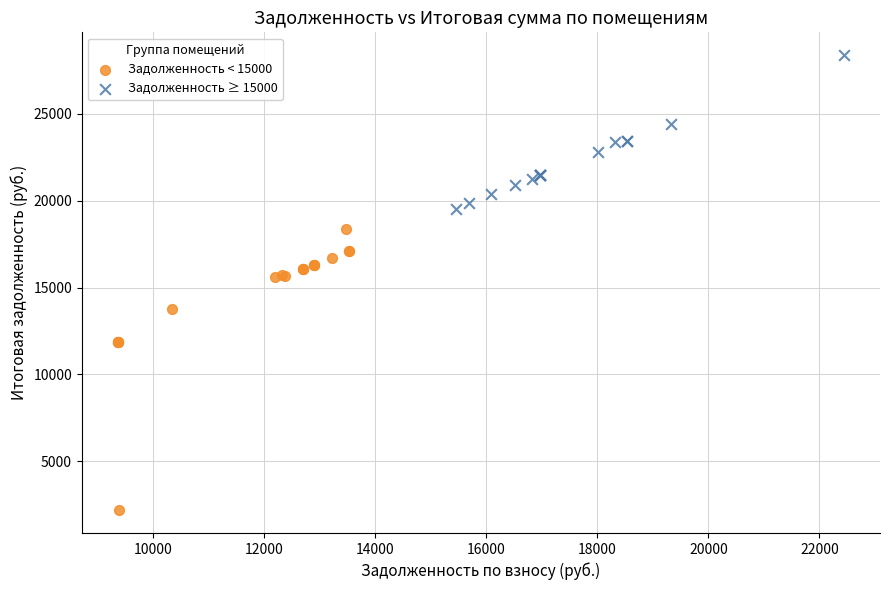

Which series has the largest Y range (max minus min)?

Задолженность < 15000